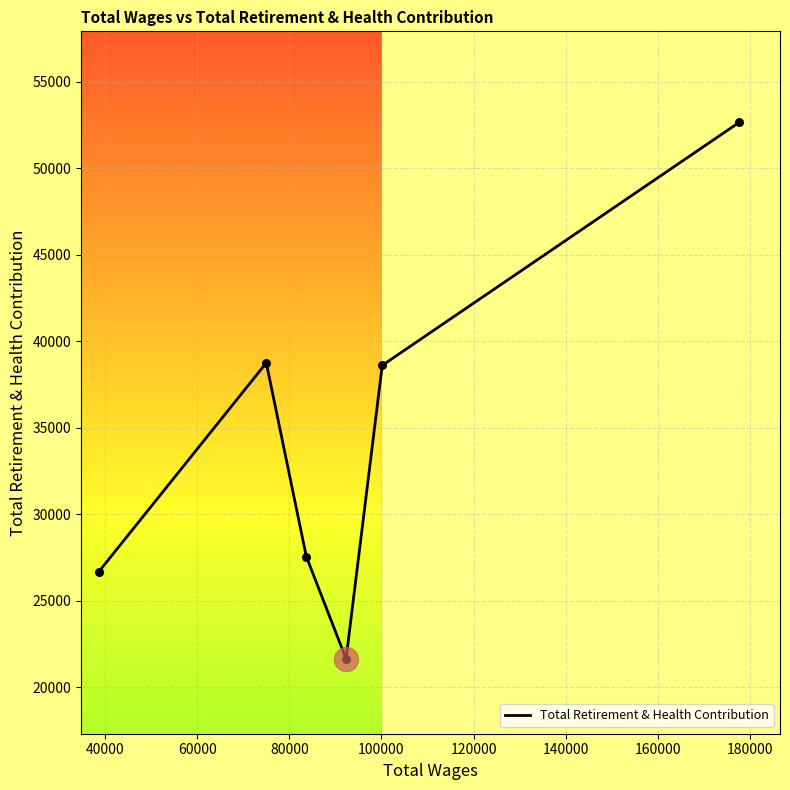

What is the minimum value shown in the chart?

21645